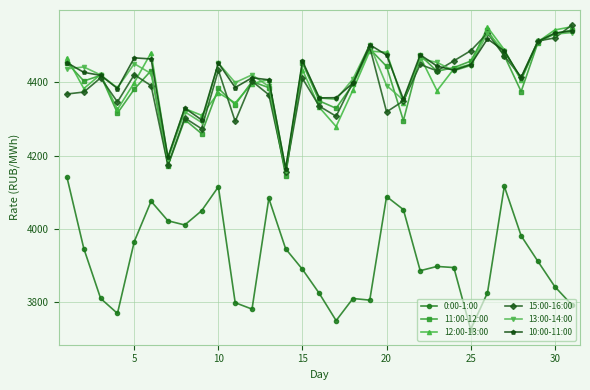

What is the value of the 15:00-16:00 point at the 9th from the left?

4273.6